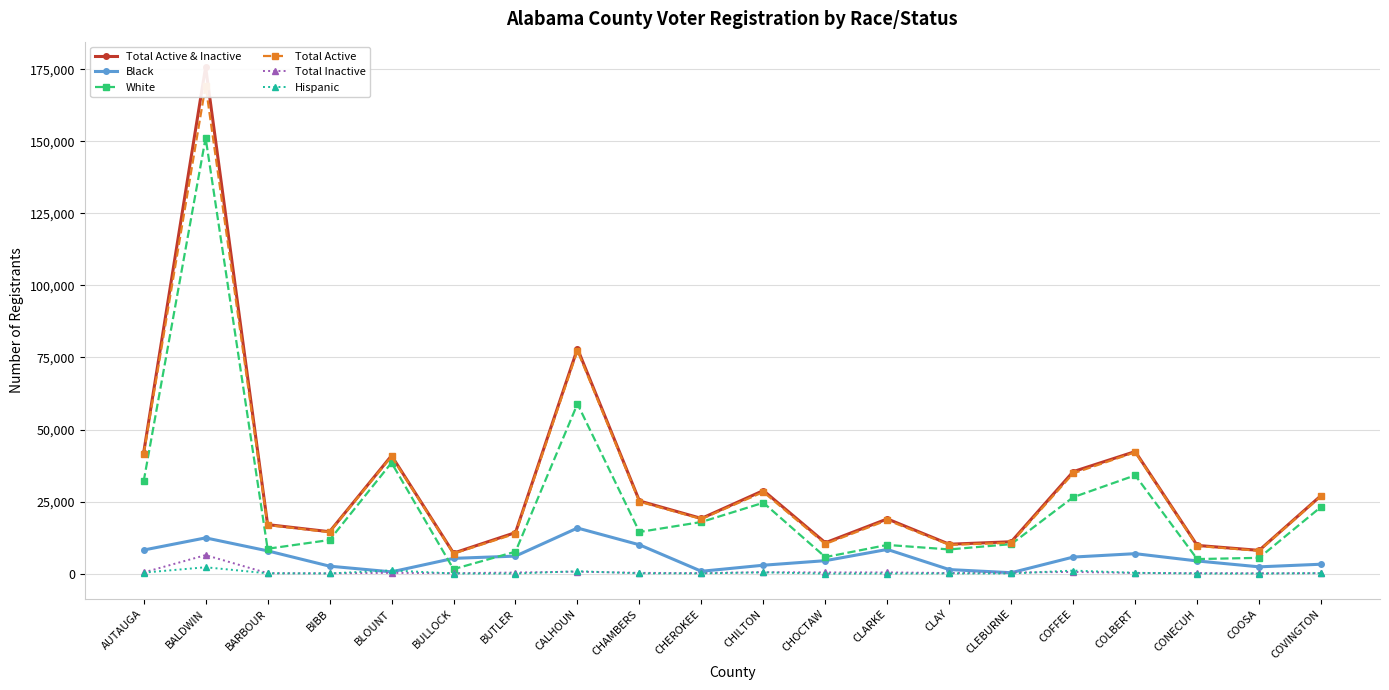

What is the sum of the White values at COLBERT and CONECUH?

39168